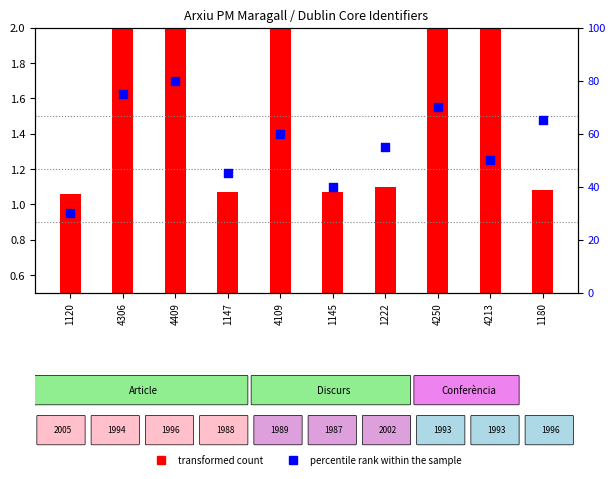

Which series contains the highest Y value?

percentile rank within the sample